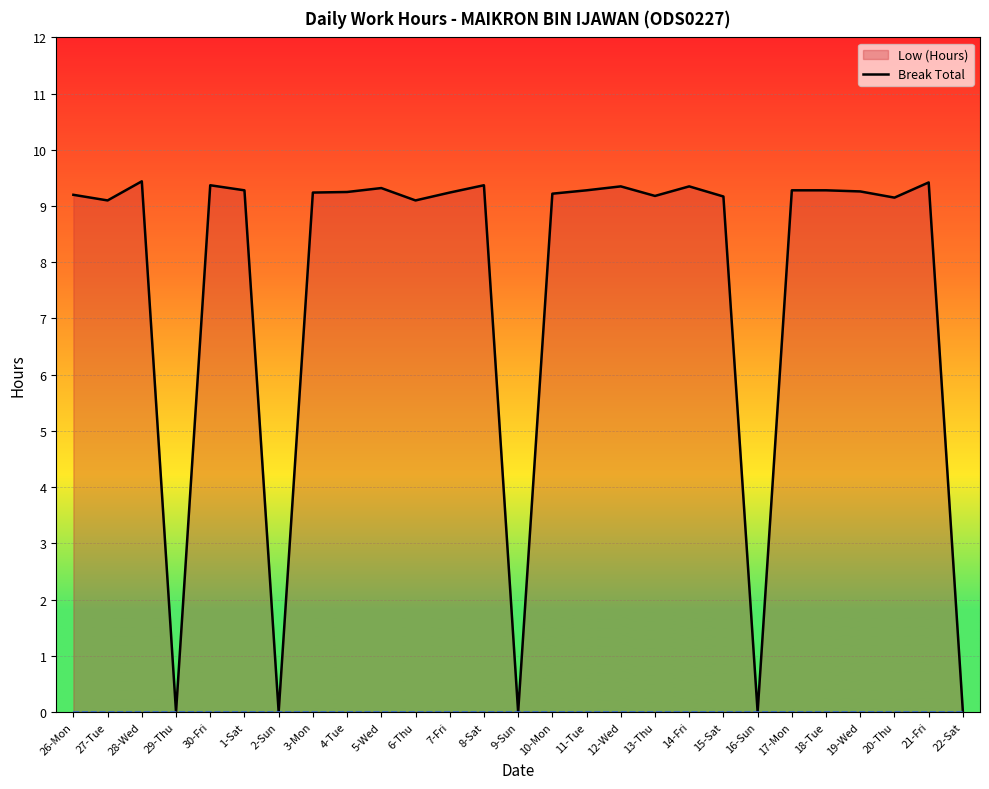

Does the chart display data point markers on the line(s)?

No